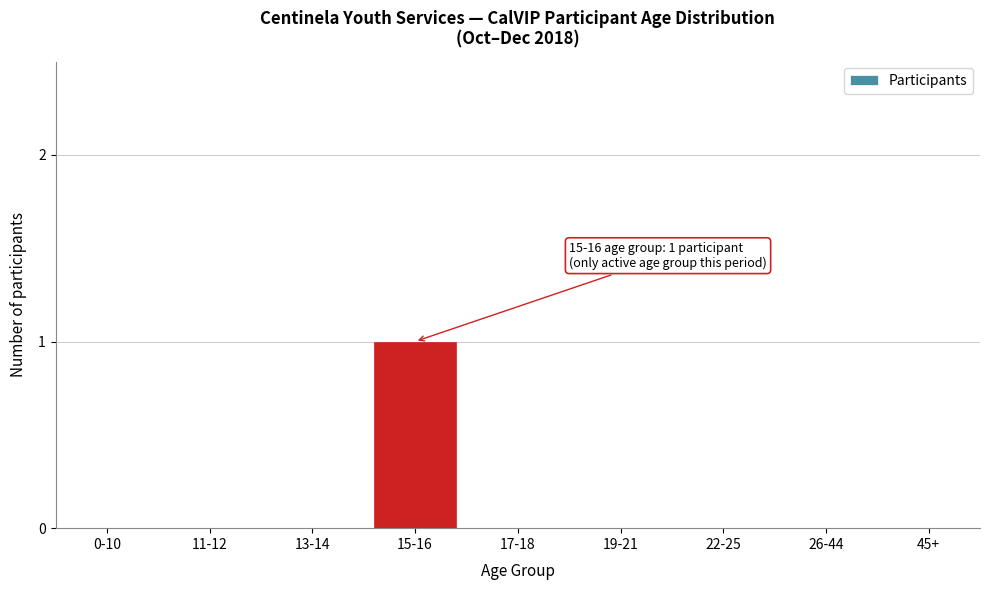

Reading left to right, transcribe all the data shown in this chart.

0-10=0	11-12=0	13-14=0	15-16=1	17-18=0	19-21=0	22-25=0	26-44=0	45+=0